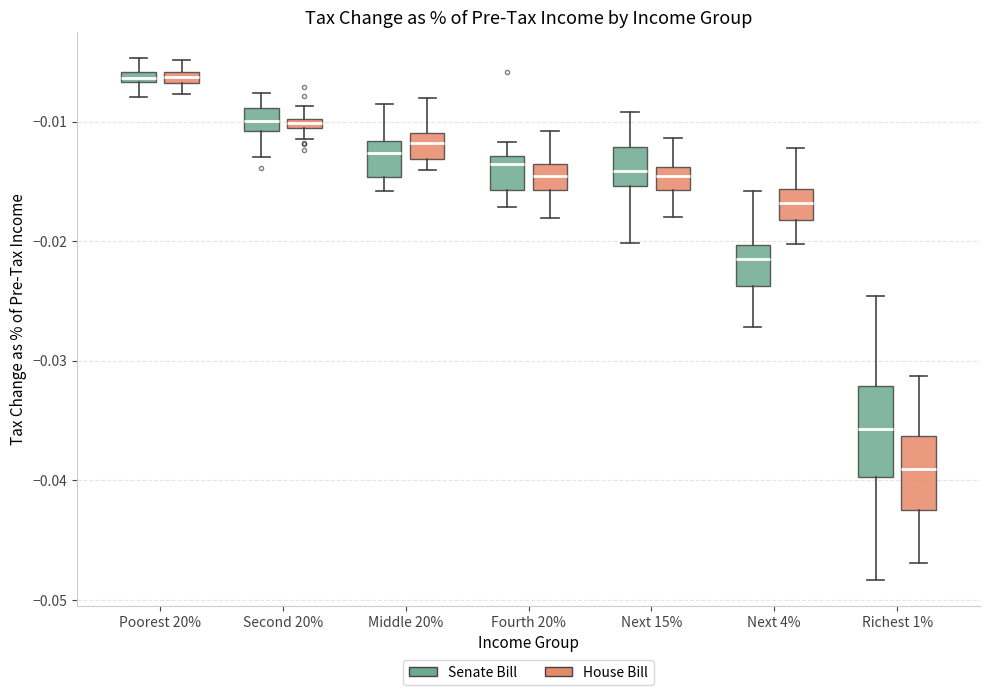

Comparing the boxes themselves (not the whiskers), which one is the tallest?

Richest 1% (Senate Bill)